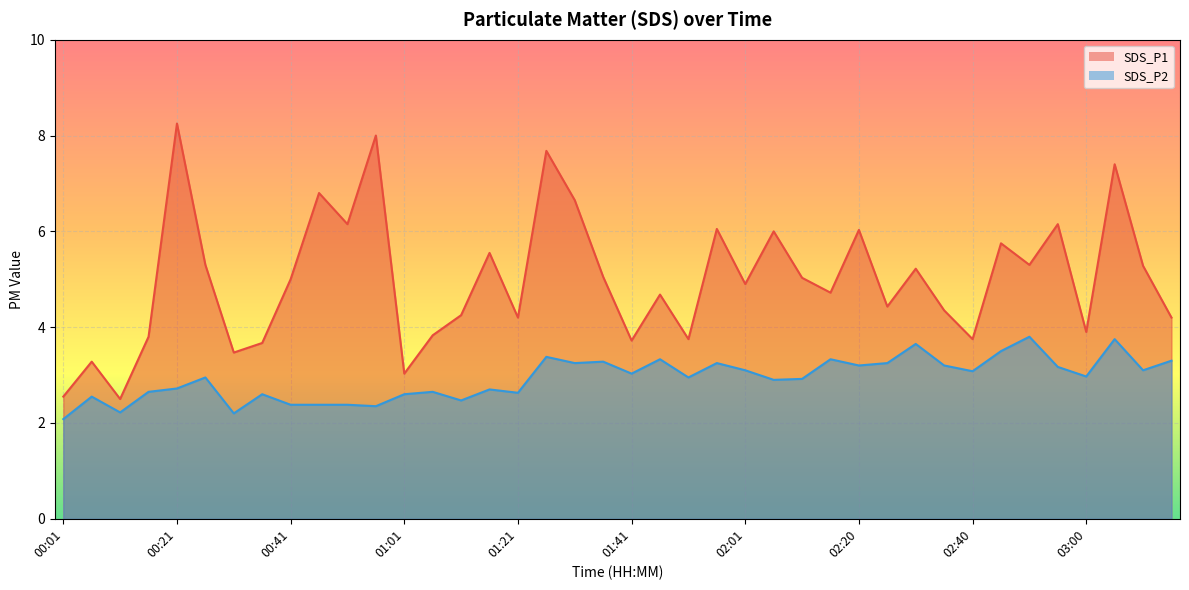

Rank the categories by SDS_P2 value from lowest to highest.

00:01, 00:31, 00:11, 00:56, 00:41, 00:46, 00:51, 01:11, 00:06, 00:36, 01:01, 01:21, 00:16, 01:06, 01:16, 00:21, 02:06, 02:10, 00:26, 01:50, 03:00, 01:41, 02:40, 02:01, 03:10, 02:55, 02:20, 02:35, 01:31, 01:56, 02:25, 01:36, 03:15, 01:46, 02:15, 01:26, 02:45, 02:30, 03:05, 02:50